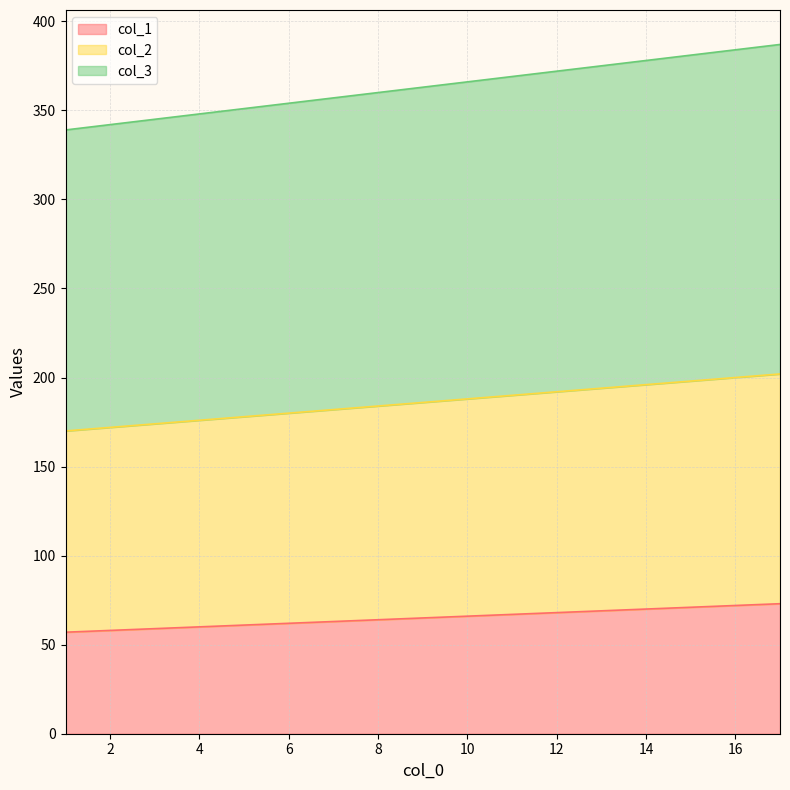

What is the highest value of the col_1 series?

73